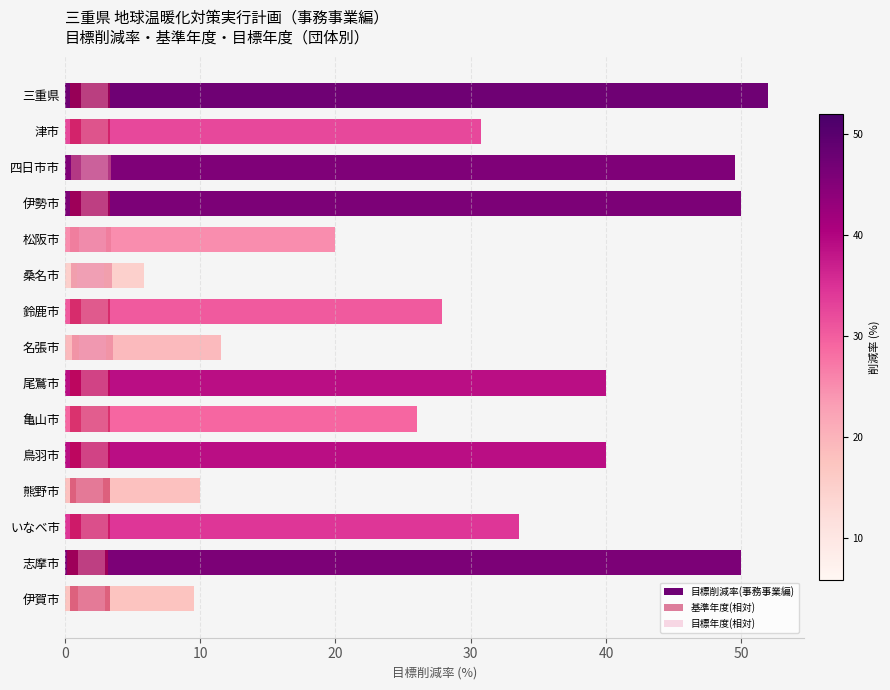

The value of 基準年度(相対) at 20 is 0.2. True or false?

False